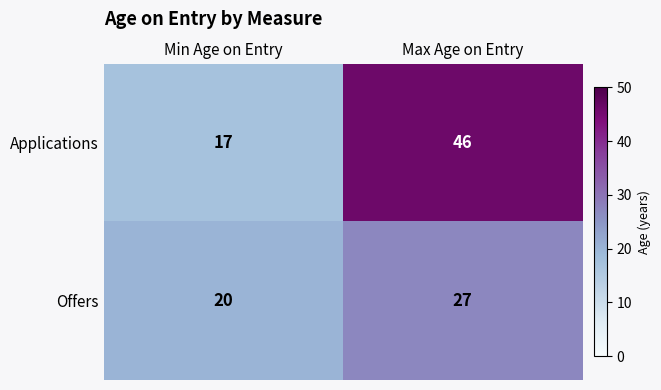

What is the difference between the maximum and minimum values in the Offers series?

7